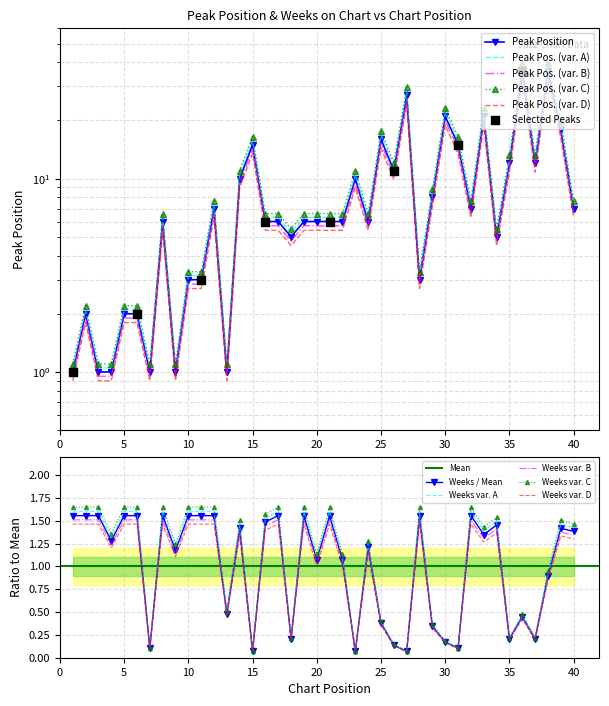

Is it true that Weeks var. A equals 2.4 at 5?

False